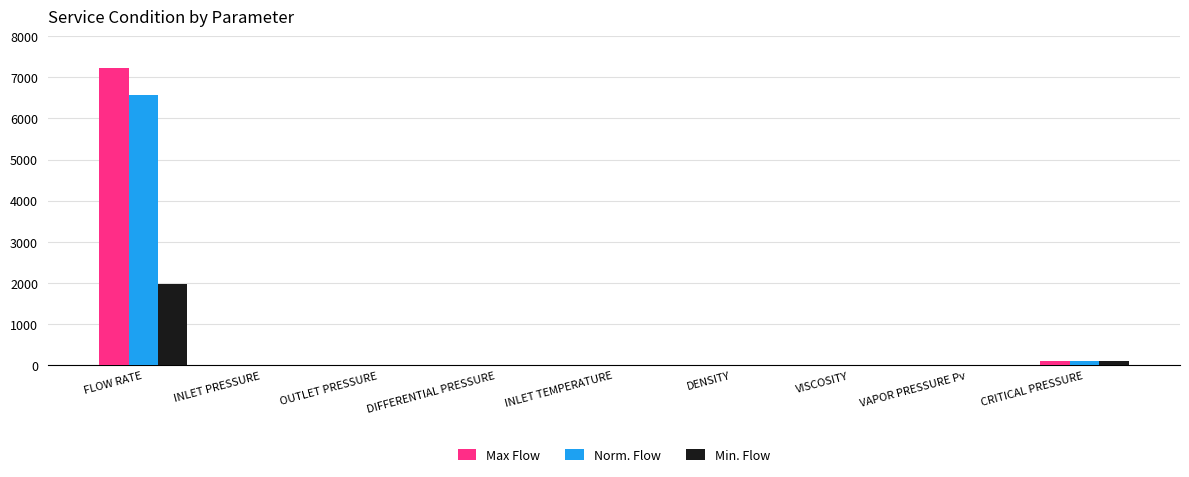

The Norm. Flow series shows 0.0 at VAPOR PRESSURE Pv. True or false?

True